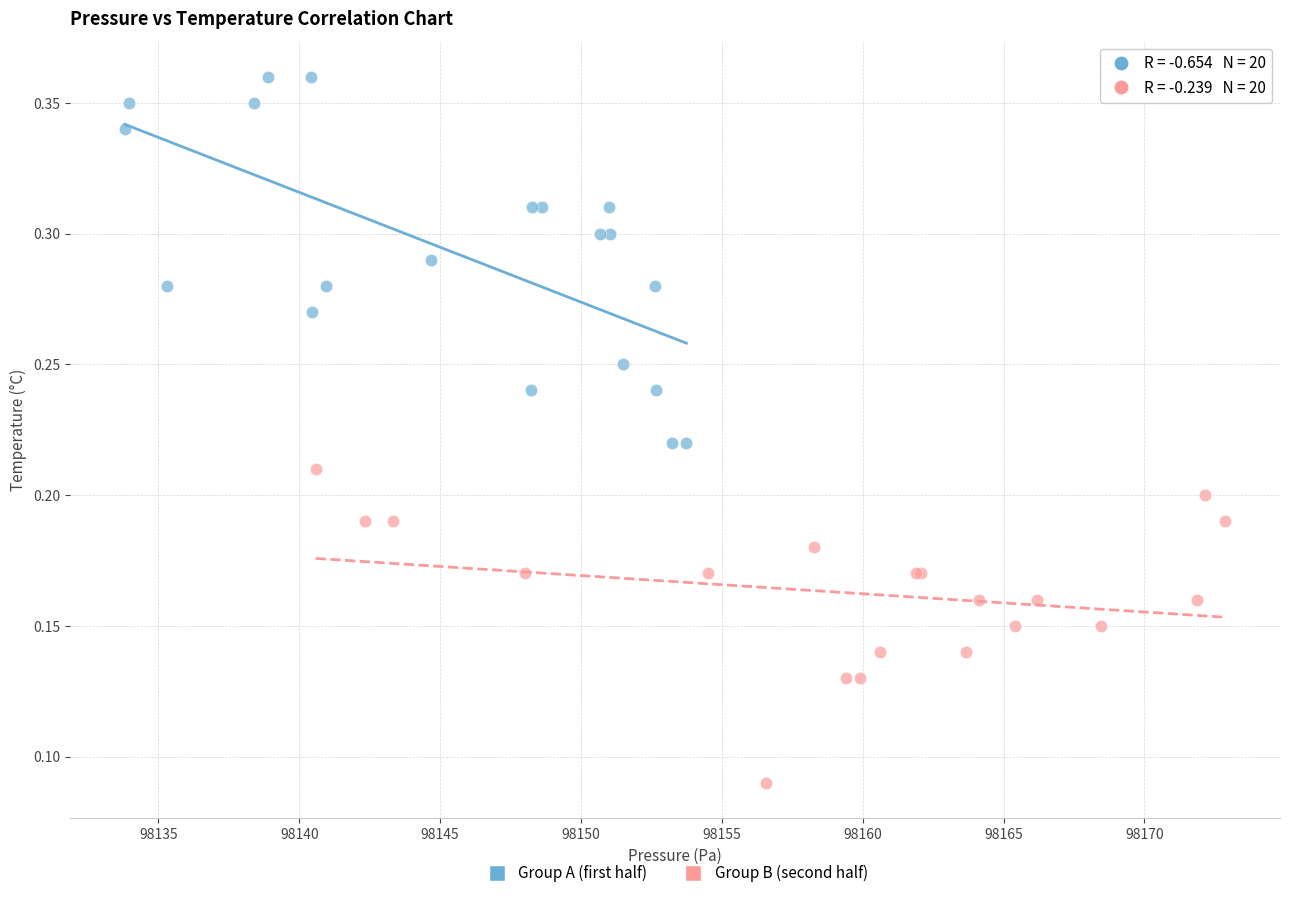

What are all the series names shown in the legend?

Group A (first half), Group B (second half)